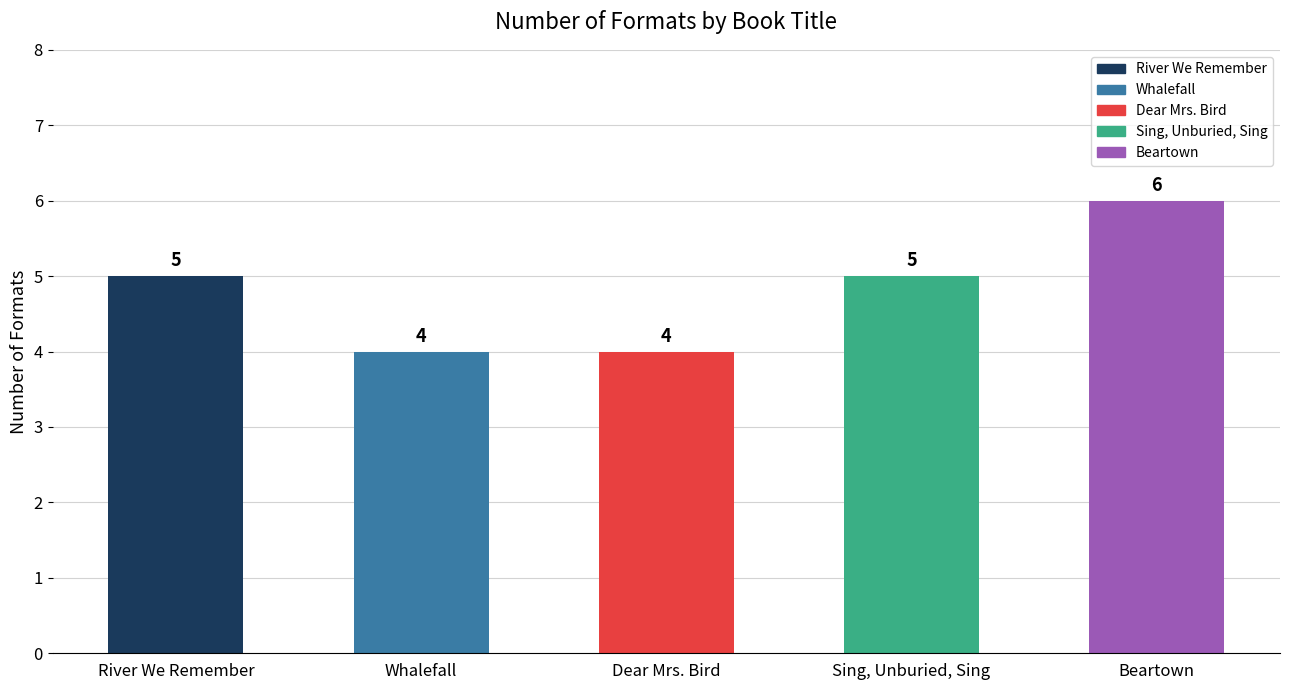

Reading left to right, what are all the values shown in this chart?

5	4	4	5	6